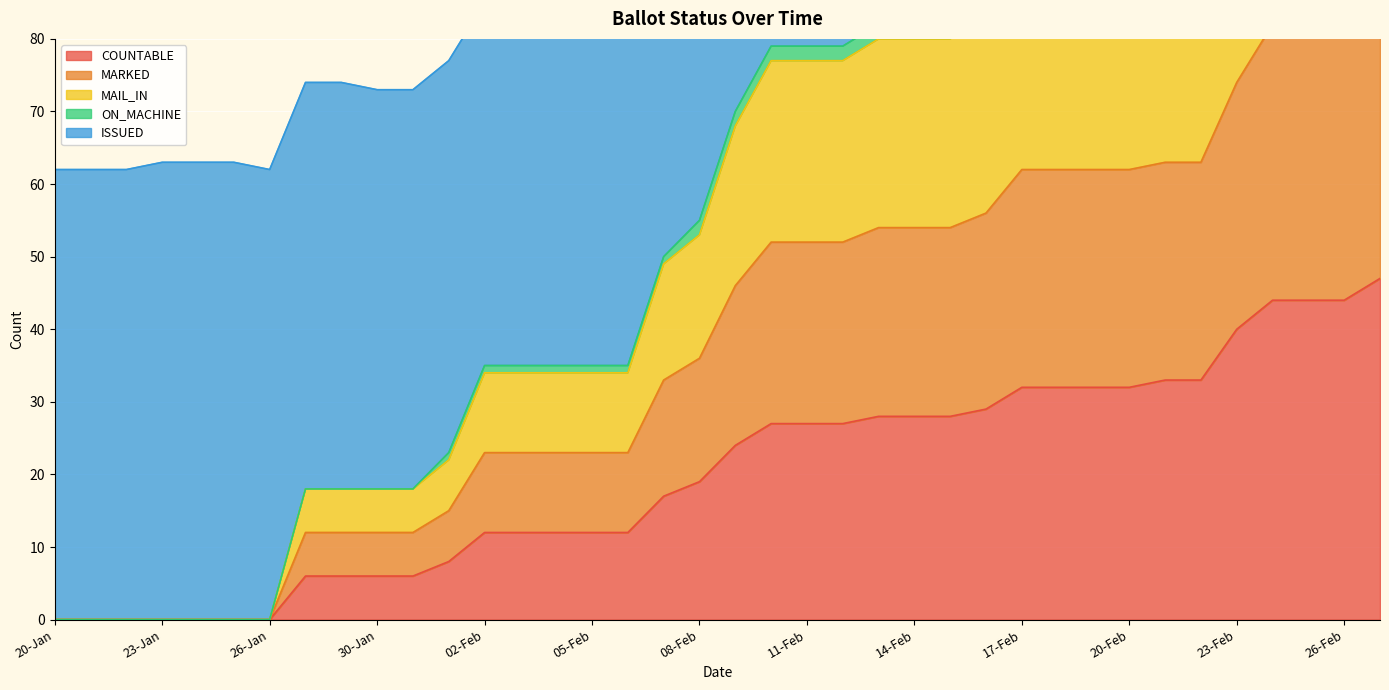

What is the highest value of the MAIL_IN series?

88